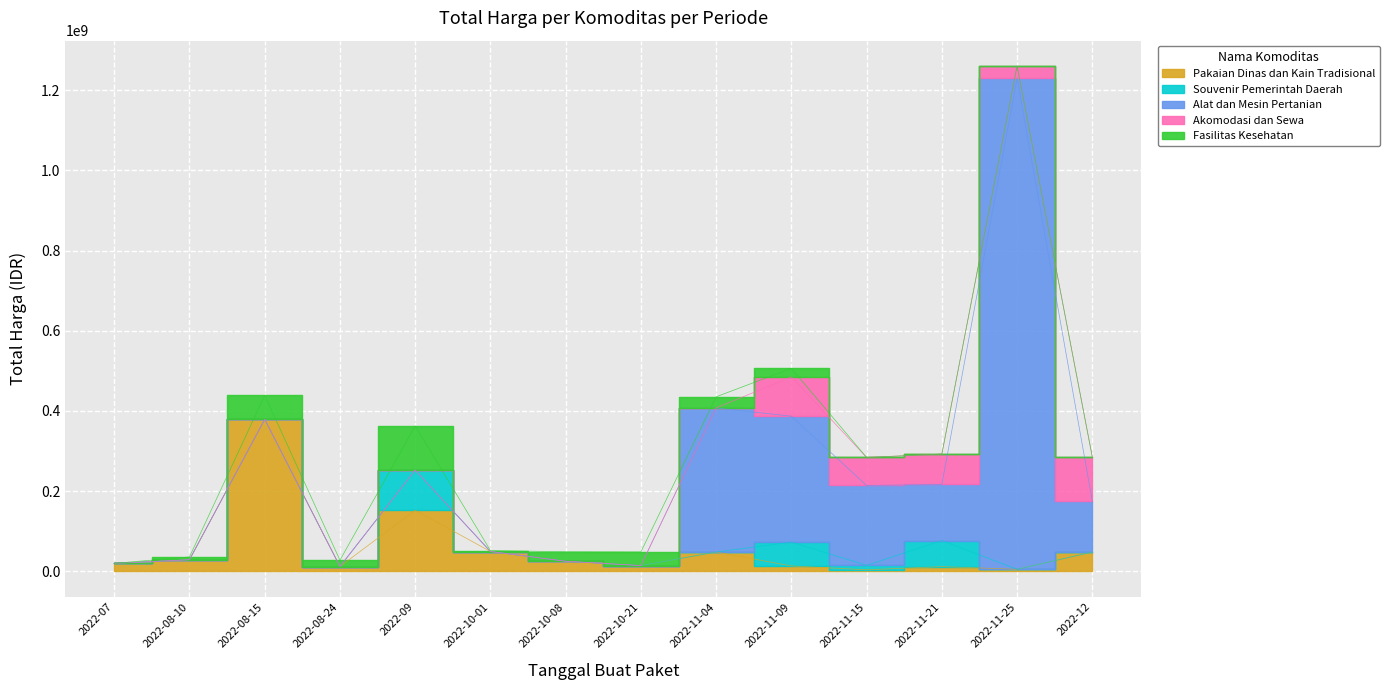

What is the maximum value shown in the chart?

1224682000